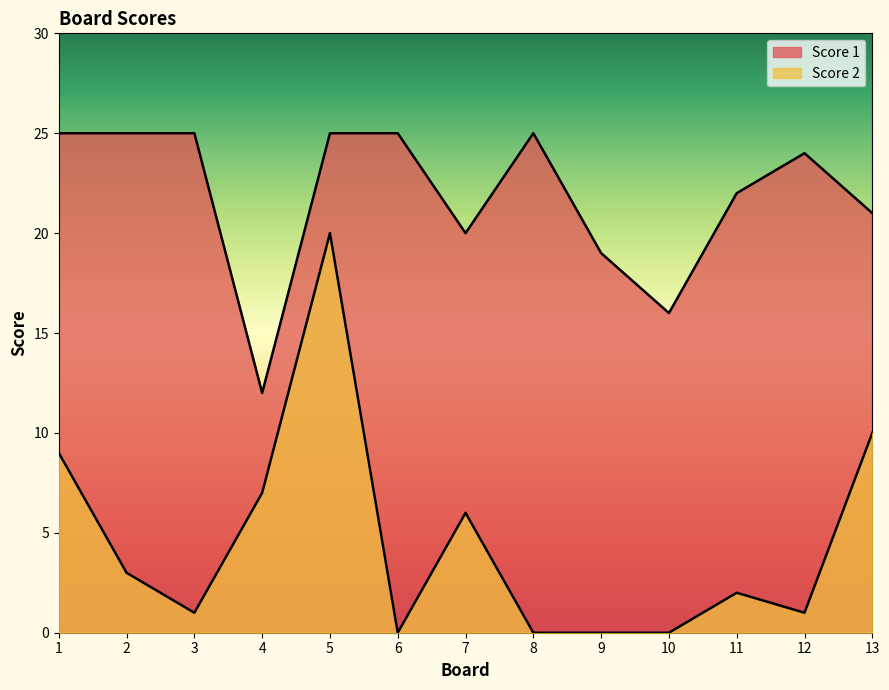

Count the number of data series in this chart.

2